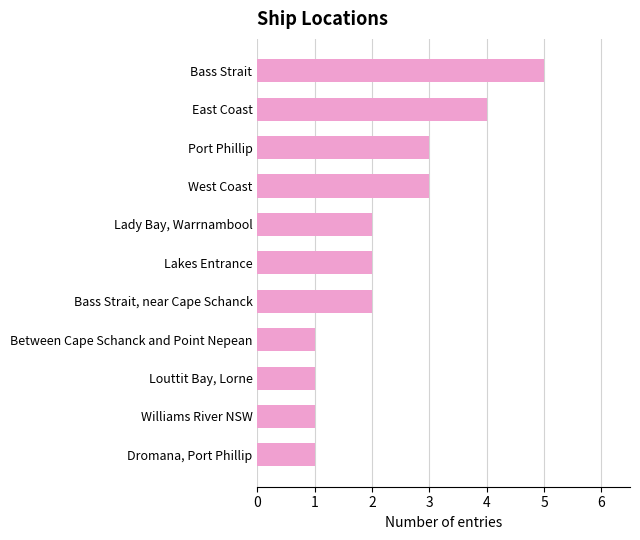

What is the difference between the second highest and second lowest values?

3